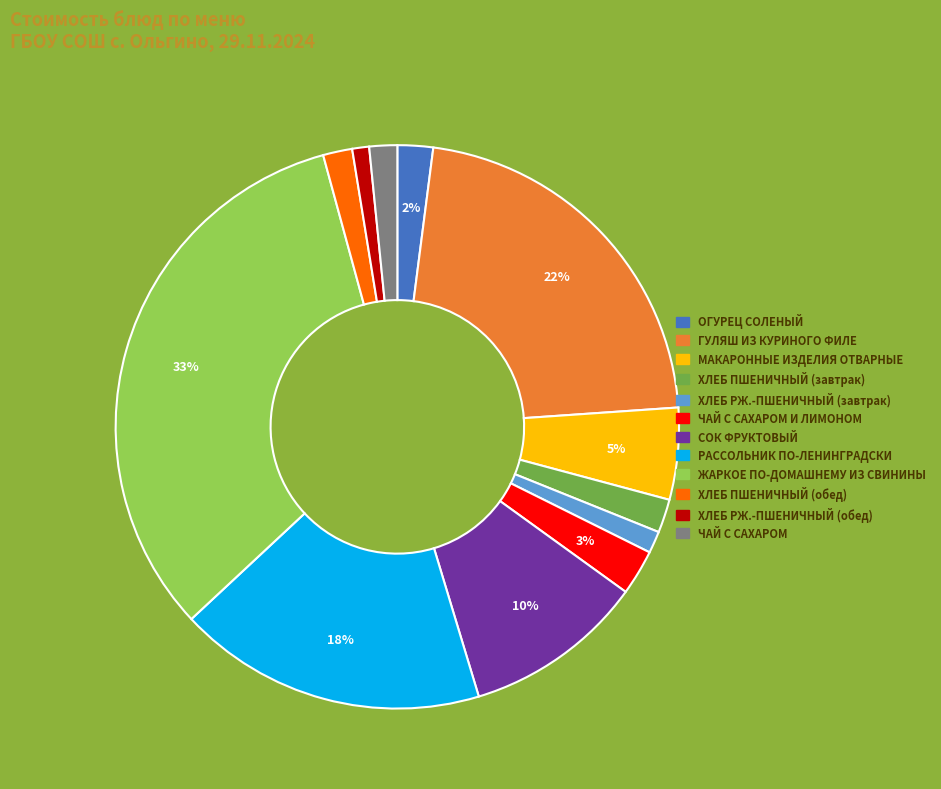

To the nearest percent, what is the difference between the ГУЛЯШ ИЗ КУРИНОГО ФИЛЕ and ЧАЙ С САХАРОМ И ЛИМОНОМ slice percentages?

19%